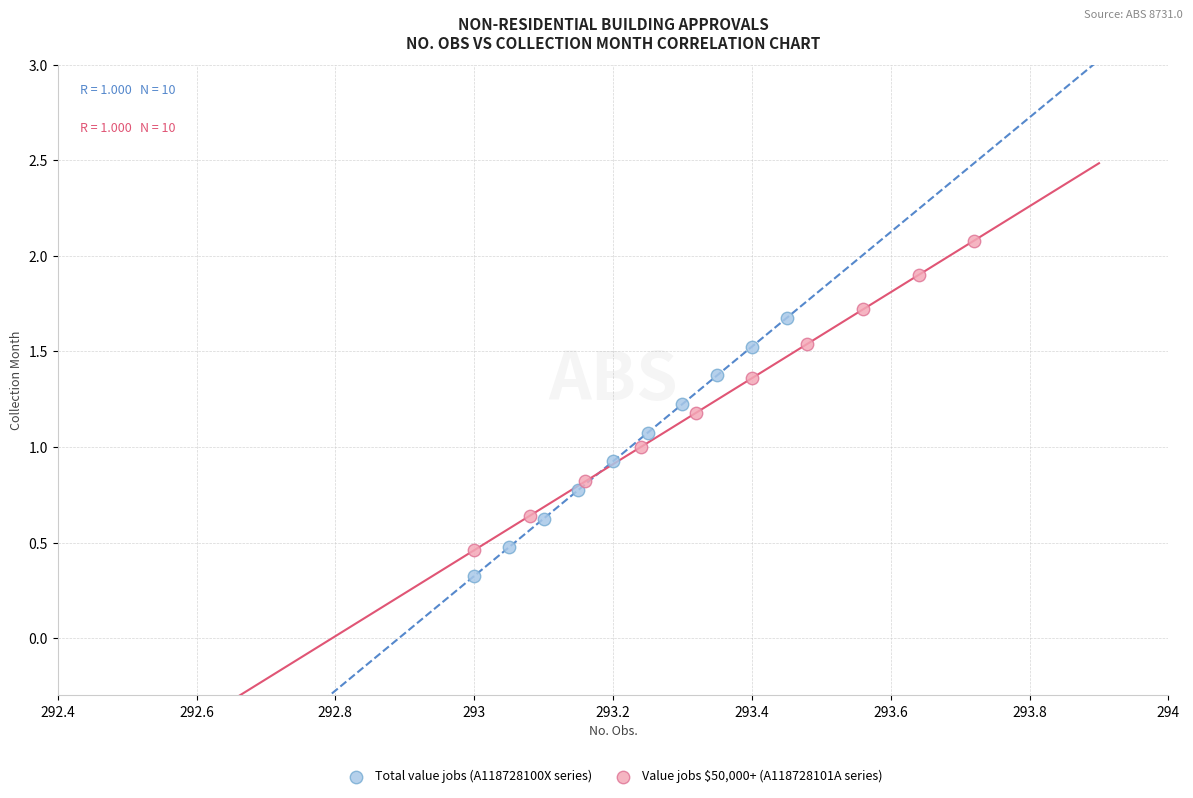

Which series reaches the maximum Y coordinate?

Value jobs $50,000+ (A118728101A series)